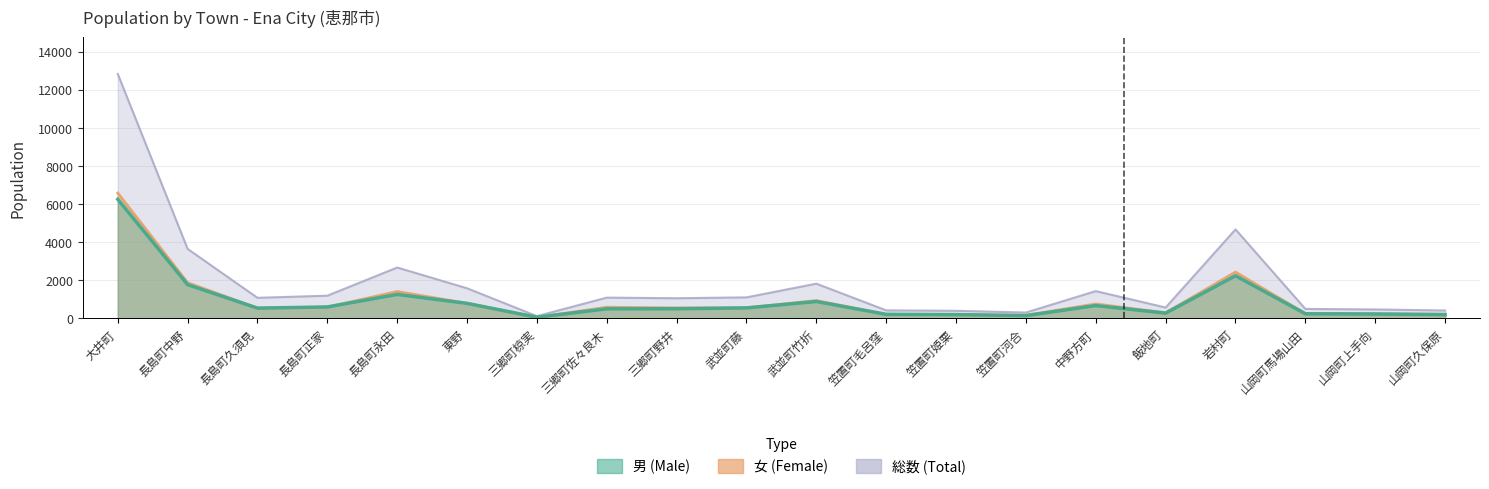

Is the value of 男 (Male) at 三郷町野井 greater than the value of 総数 (Total) at 笠置町毛呂窪?

Yes